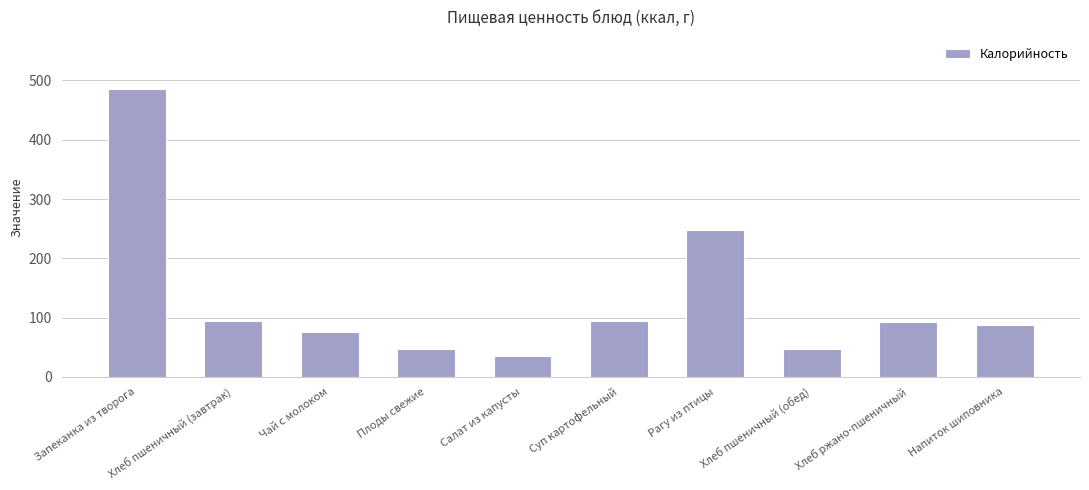

Does the chart contain any negative values?

No